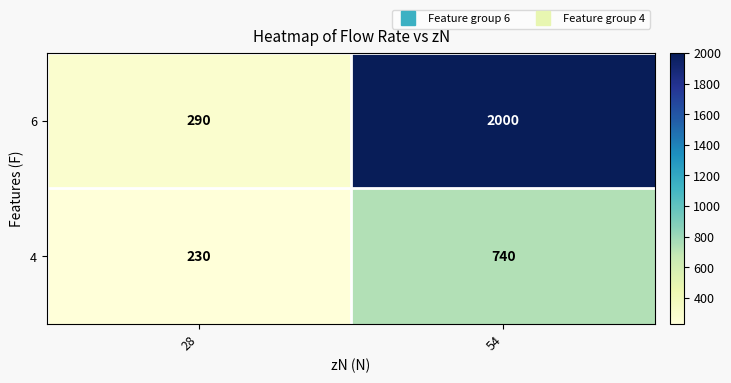

Reading left to right, transcribe all the data shown in this chart.

6: 28=290	54=2000
4: 28=230	54=740